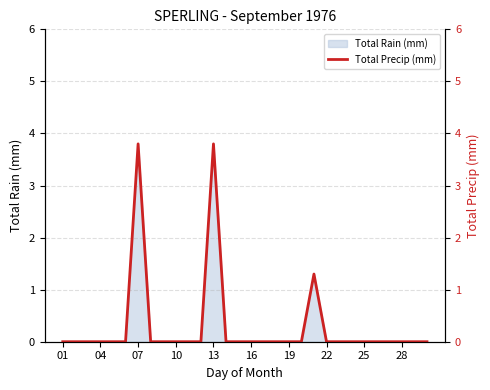

True or false: there are more than 1 points higher than both neighbors.

True